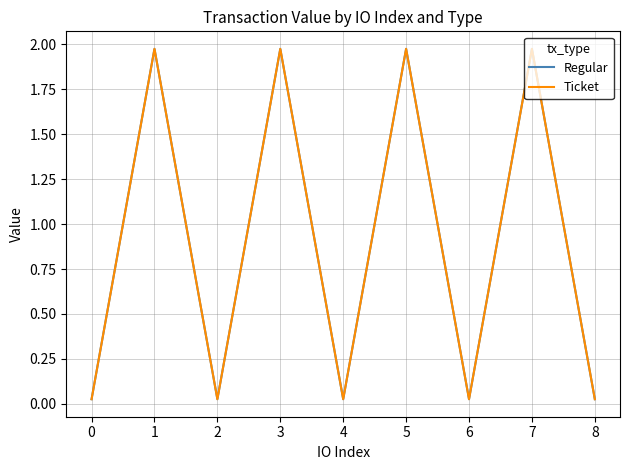

Is this an area chart (filled region under the line)?

No